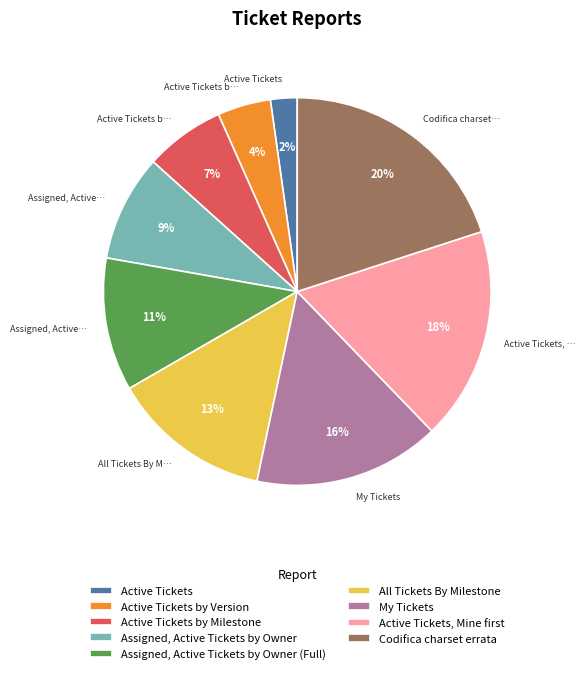

The Active Tickets by Version slice represents 4% of the pie. True or false?

True